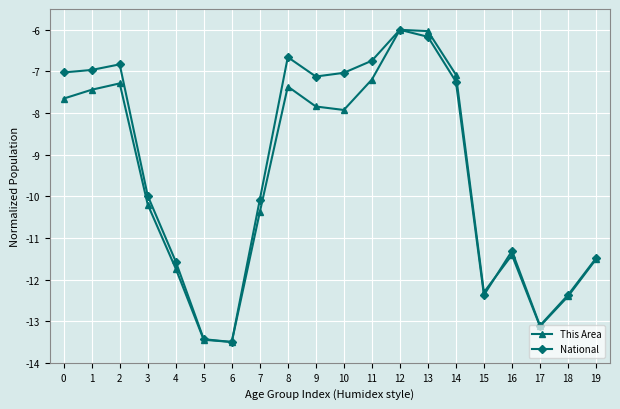

How many interior local valleys does the This Area series have?

4